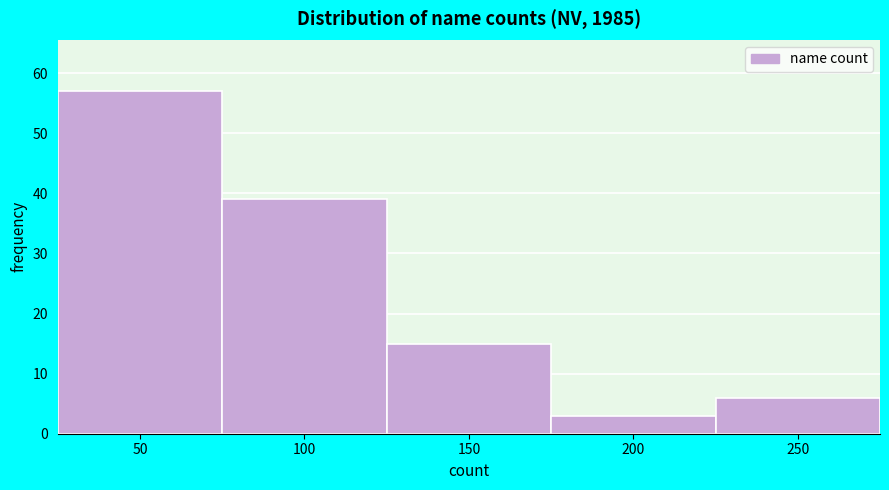

Reading right to left, extract all data points from this chart.

250=6	200=3	150=15	100=39	50=57